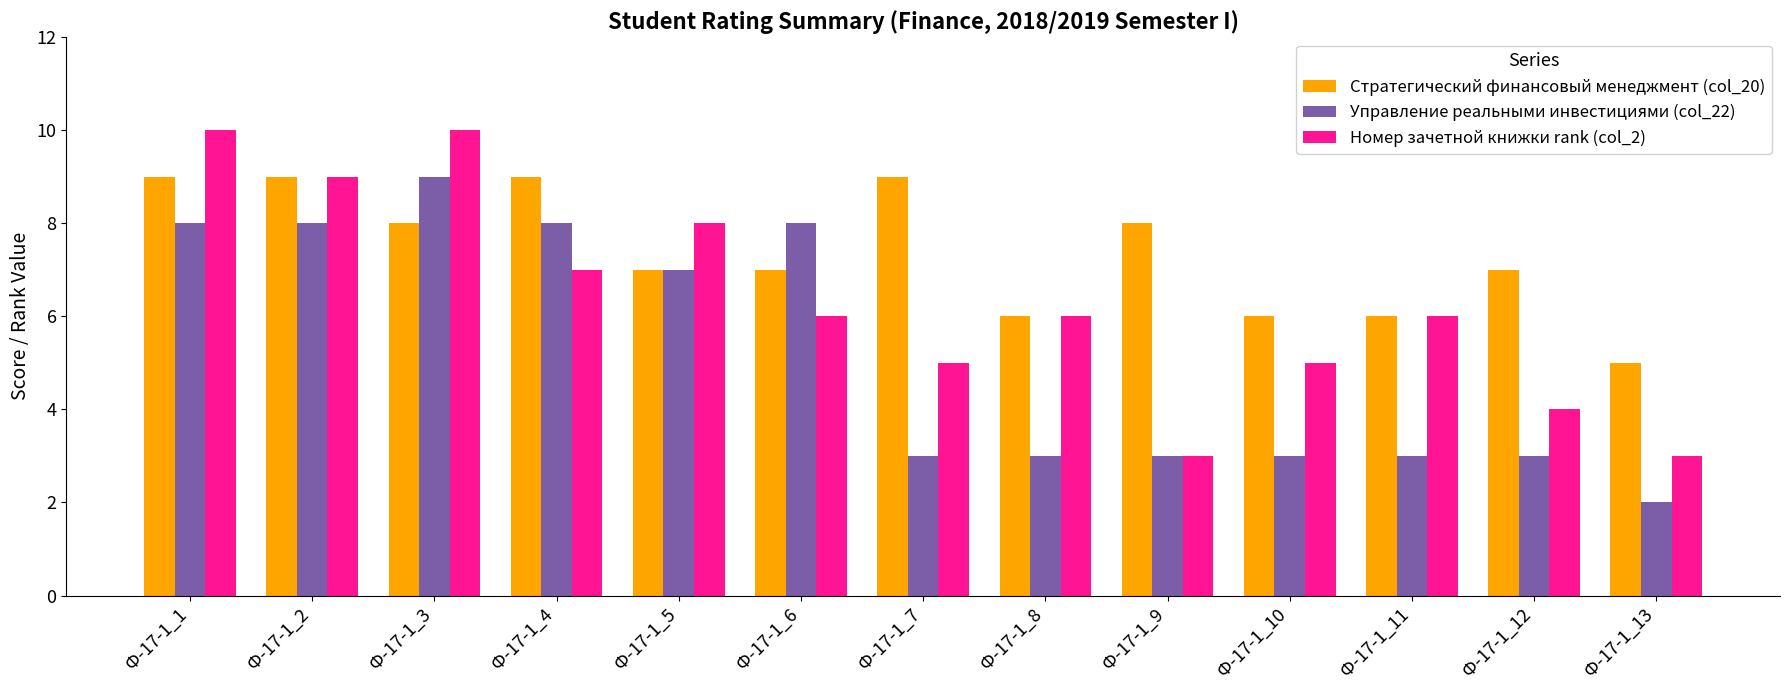

Reading left to right, what are all the values shown in this chart?

Стратегический финансовый менеджмент (col_20): 9	9	8	9	7	7	9	6	8	6	6	7	5
Управление реальными инвестициями (col_22): 8	8	9	8	7	8	3	3	3	3	3	3	2
Номер зачетной книжки rank (col_2): 10	9	10	7	8	6	5	6	3	5	6	4	3